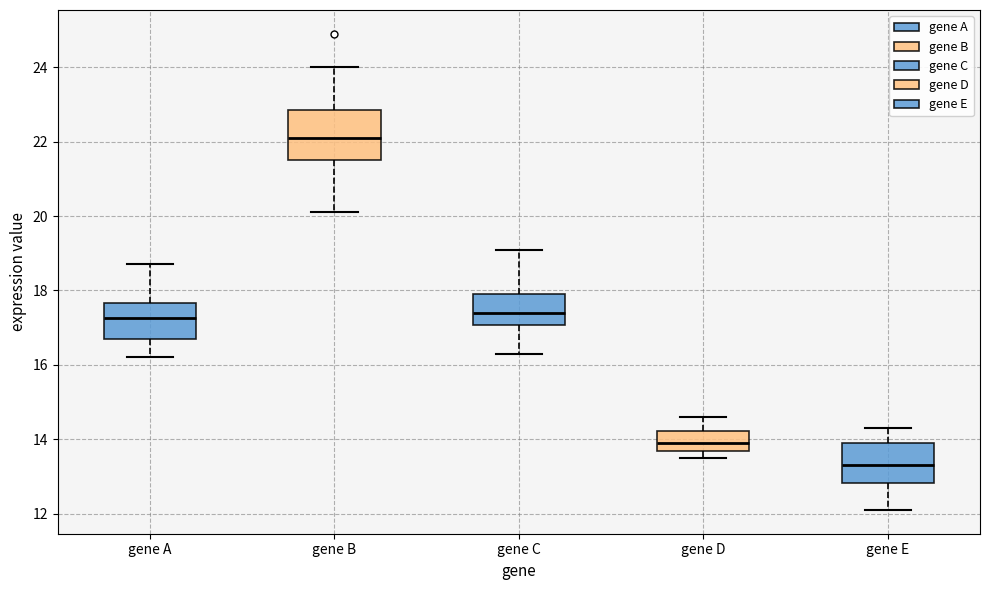

Which box has the lowest median line?

gene E